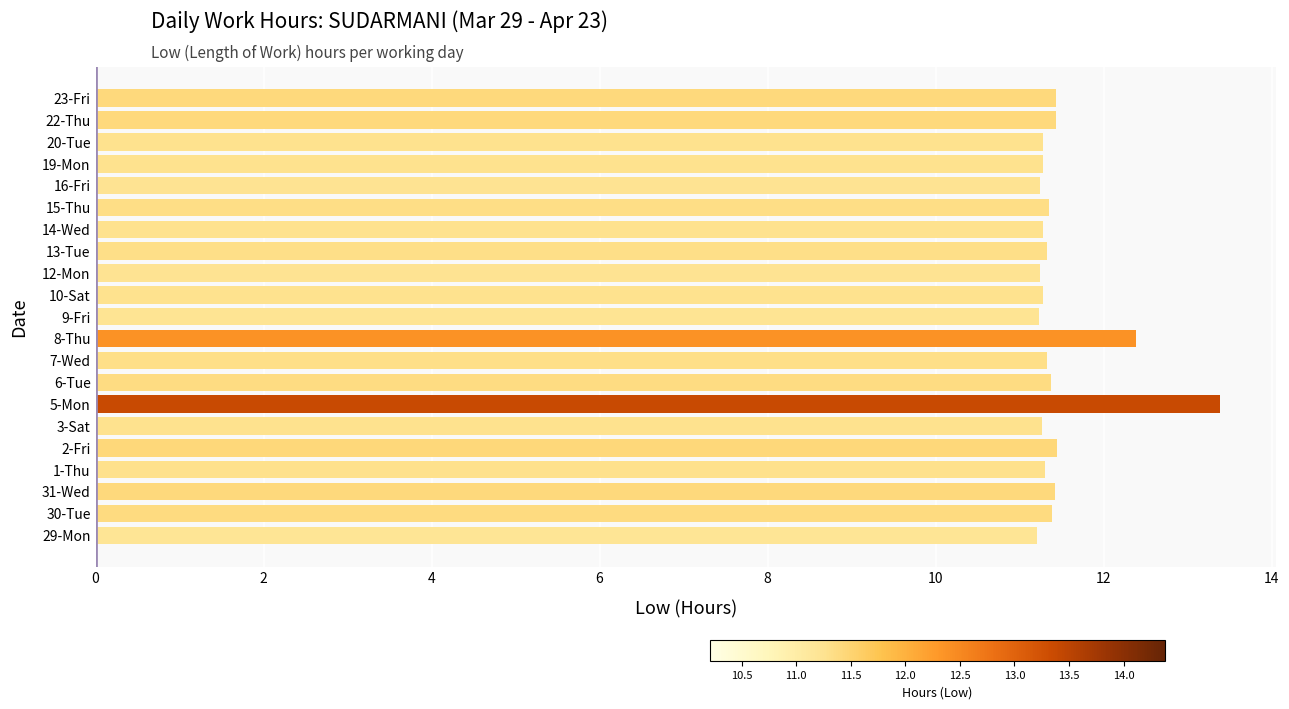

How many categories are shown in the chart?

21